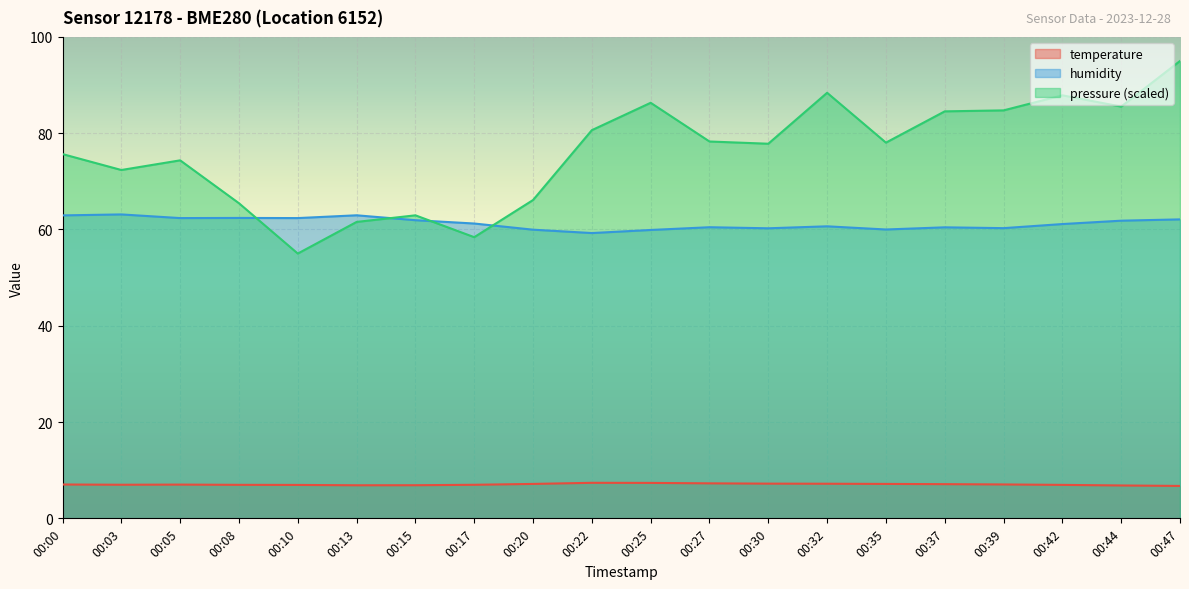

Reading left to right, what are all the values shown in this chart?

temperature: 7.0	7.0	7.0	7.0	6.9	6.9	6.9	7.0	7.2	7.4	7.4	7.3	7.2	7.2	7.2	7.1	7.0	7.0	6.8	6.7
humidity: 62.9	63.1	62.4	62.4	62.4	63.0	61.9	61.2	60.0	59.3	59.9	60.5	60.2	60.7	60.0	60.5	60.3	61.1	61.8	62.1
pressure_norm: 75.7	72.4	74.4	65.5	55.0	61.6	62.9	58.4	66.1	80.6	86.3	78.3	77.8	88.4	78.0	84.5	84.7	87.9	85.5	95.0